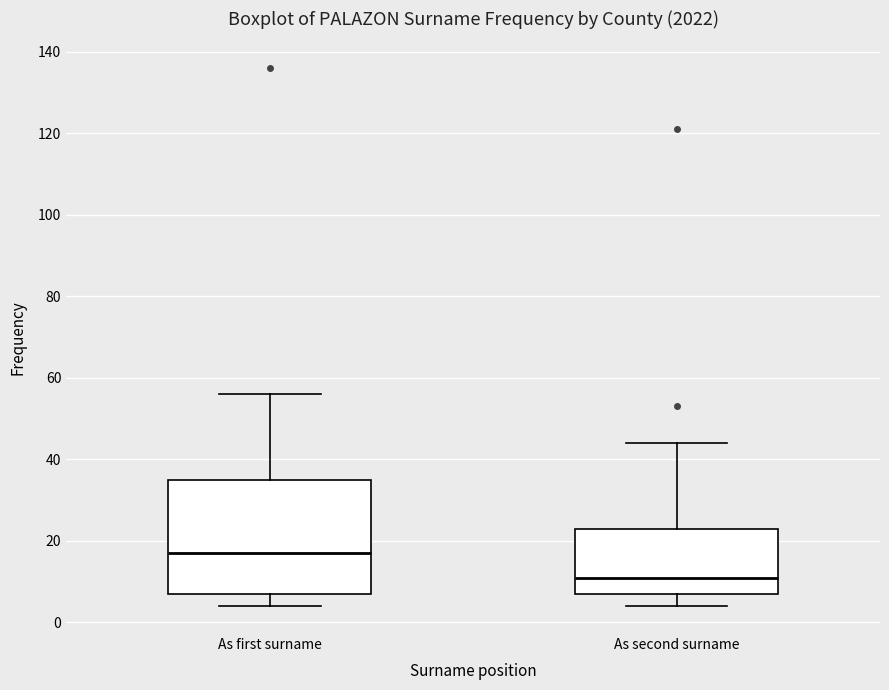

Which box's median line is the highest?

As first surname